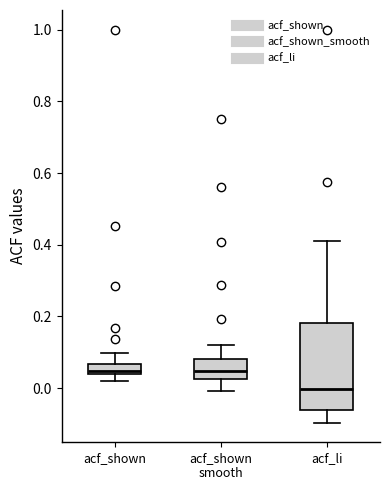

Where does the median line of the box for acf_shown smooth sit on the y-axis? The values are not printed on the chart, so give them approximately, as read against the axis.

0.04